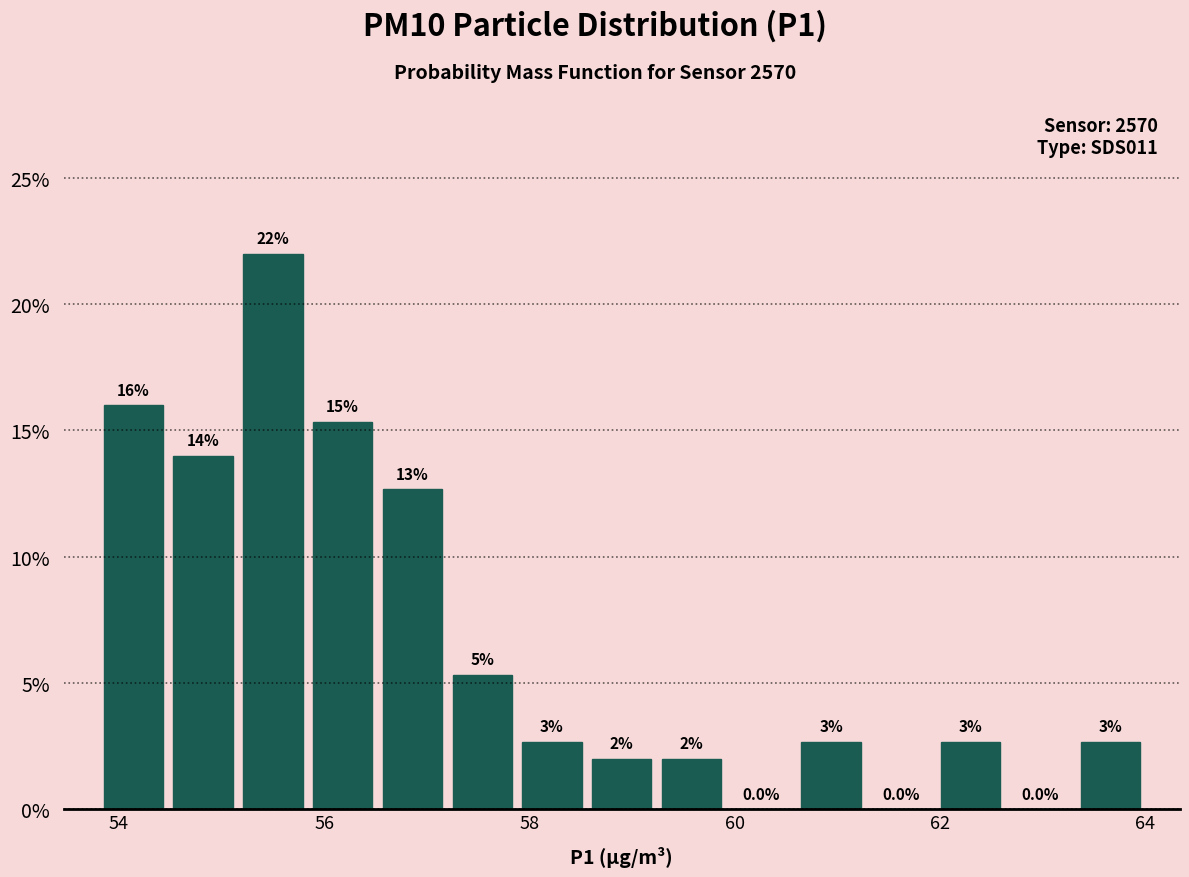

Around what value on the x-axis is the tallest bar? Give the approximate position of its centre, as read against the axis.

55.6